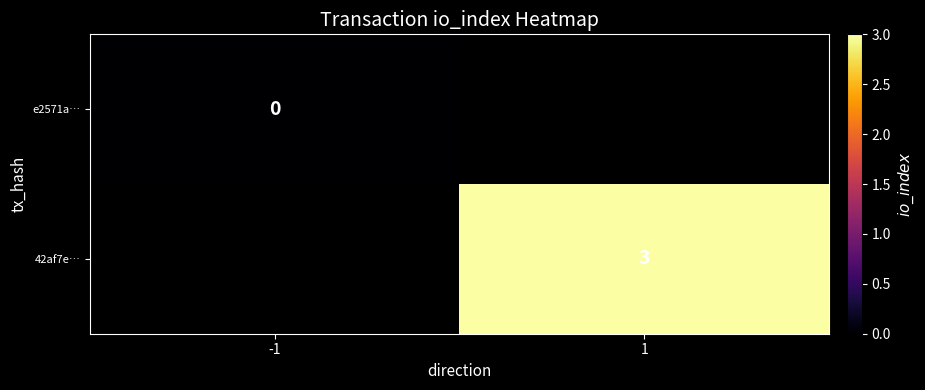

Is it true that 42af7e… equals 5 at 1?

False